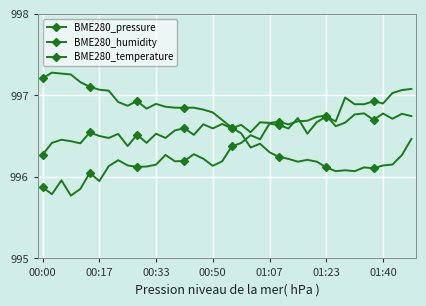

Count the number of data series in this chart.

3